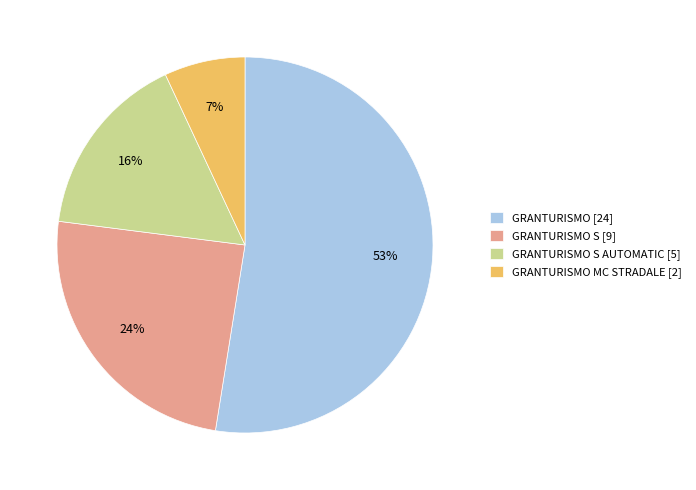

Is the sum of GRANTURISMO S AUTOMATIC [5] and GRANTURISMO MC STRADALE [2] greater than half?

No